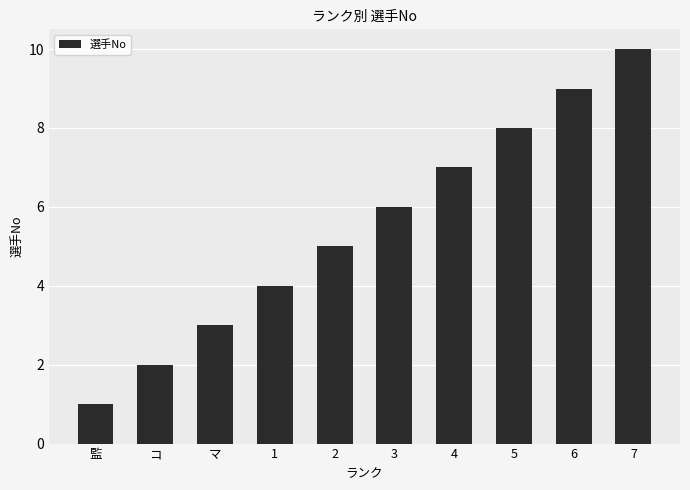

What is the label of the 3rd bar from the right?

5